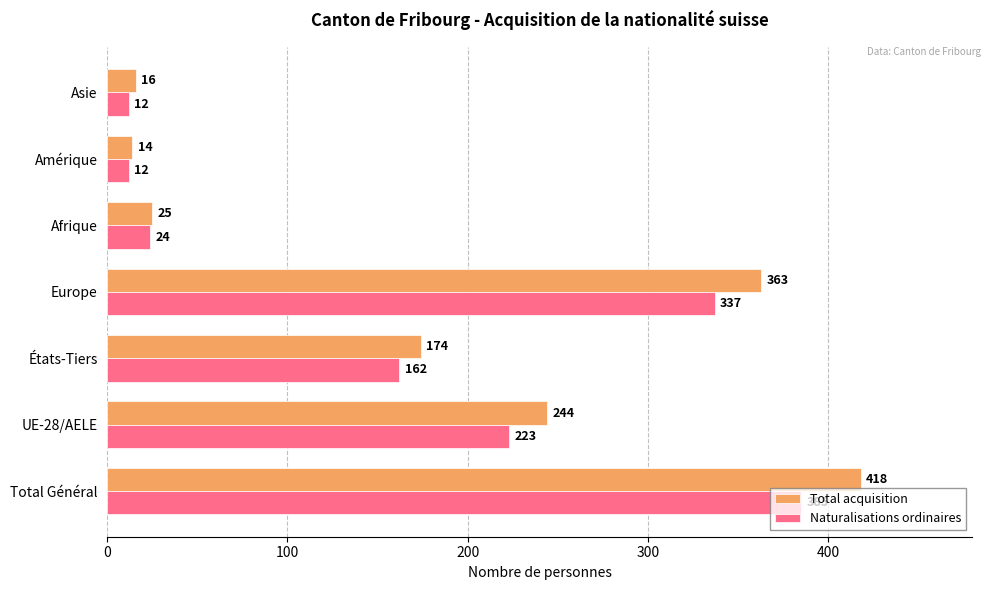

List the series in order of their peak value, highest first.

Total acquisition, Naturalisations ordinaires